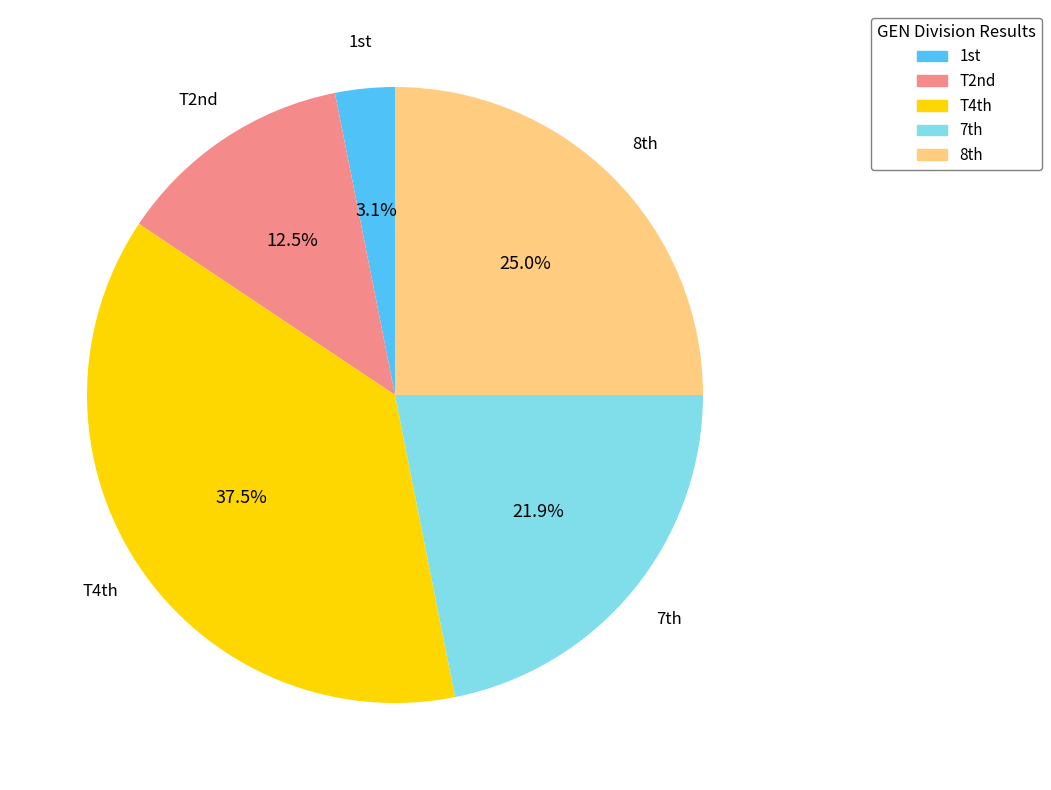

Is there a majority slice in this chart?

No